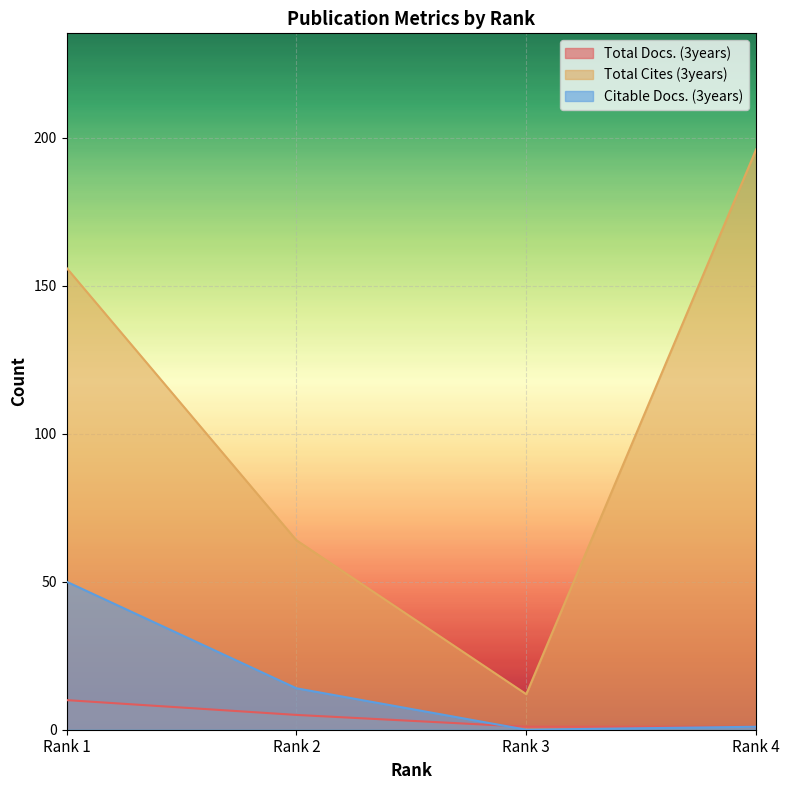

Where do Citable Docs. (3years) and Total Docs. (3years) first cross each other?

Rank 2 and Rank 3